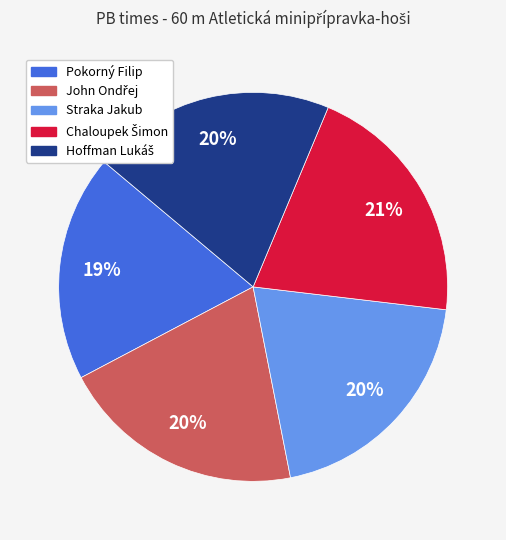

What is the smallest slice in the pie chart?

Pokorný Filip